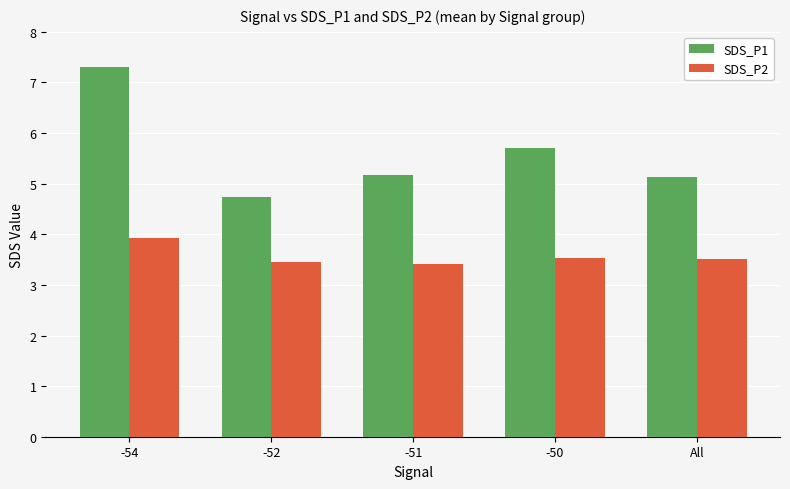

Which series has the largest total across all categories?

SDS_P1